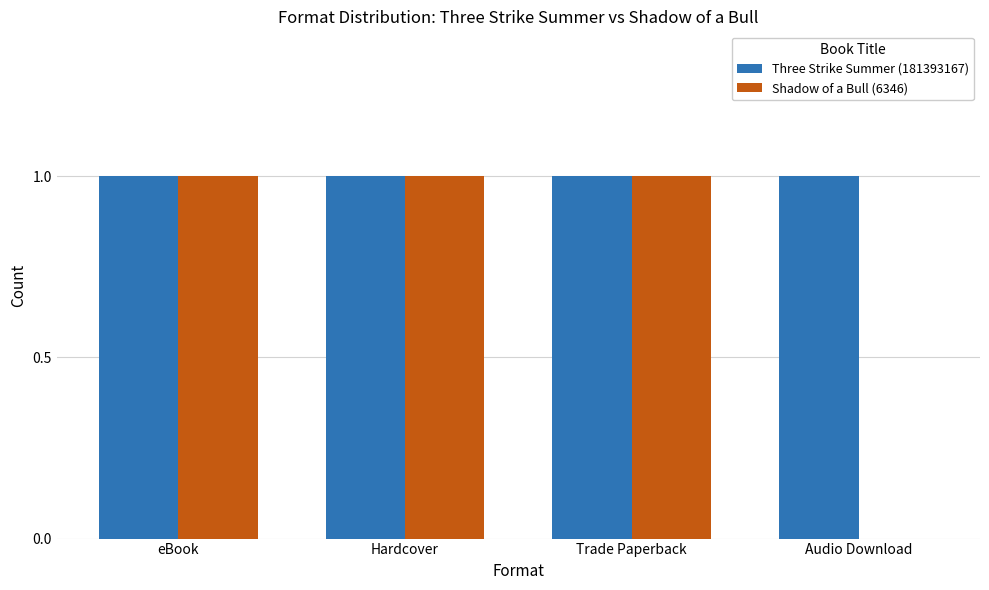

What value does the Three Strike Summer (181393167) series have at Trade Paperback?

1